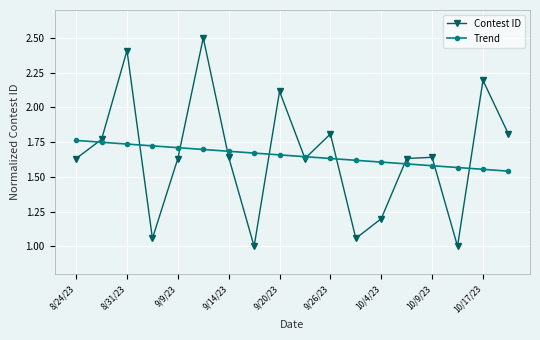

How many interior local peaks does the Contest ID series have?

6